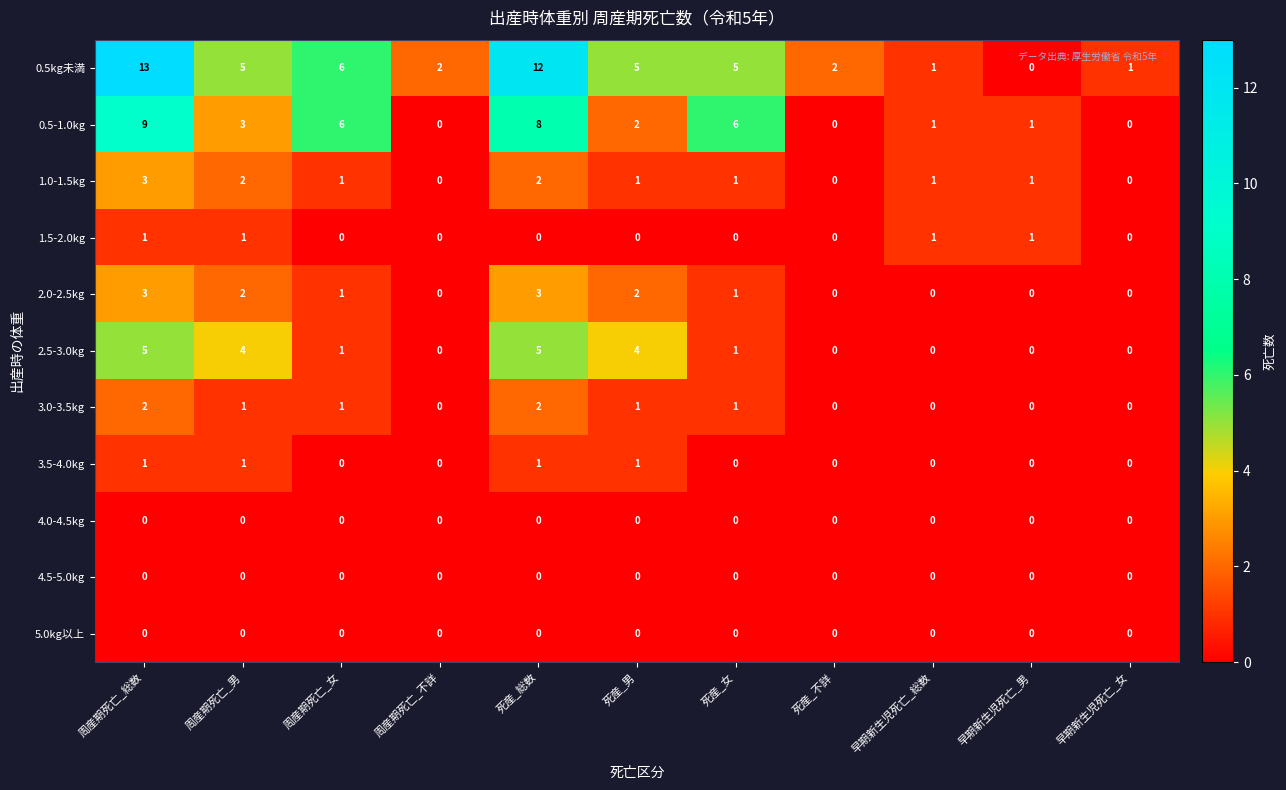

The 3.0-3.5kg series shows 1 at 周産期死亡_総数. True or false?

False